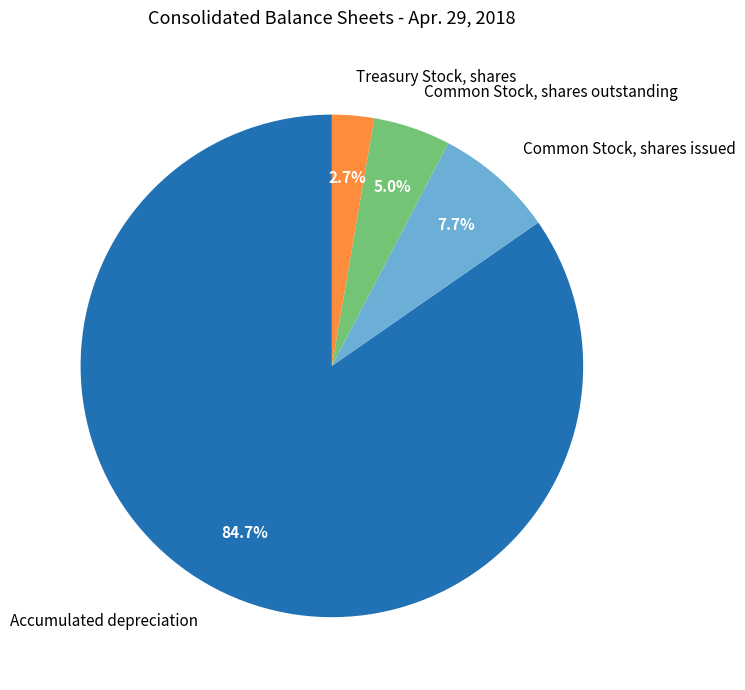

What is the smallest slice in the pie chart?

Treasury Stock, shares